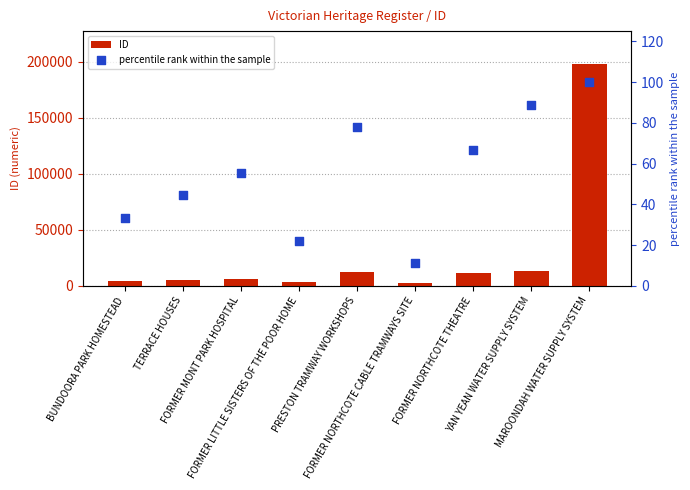

Which series contains the highest Y value?

ID